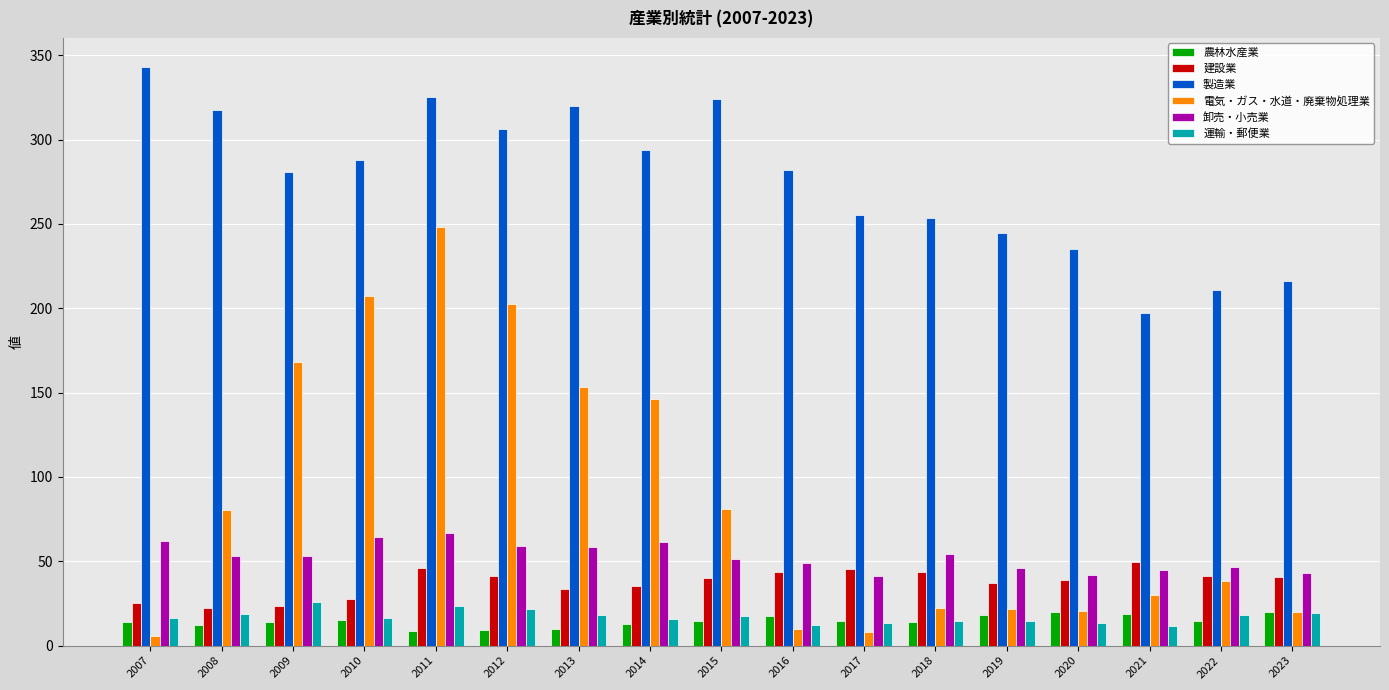

What is the difference between the second highest and second lowest values in the 建設業 series?

22.6